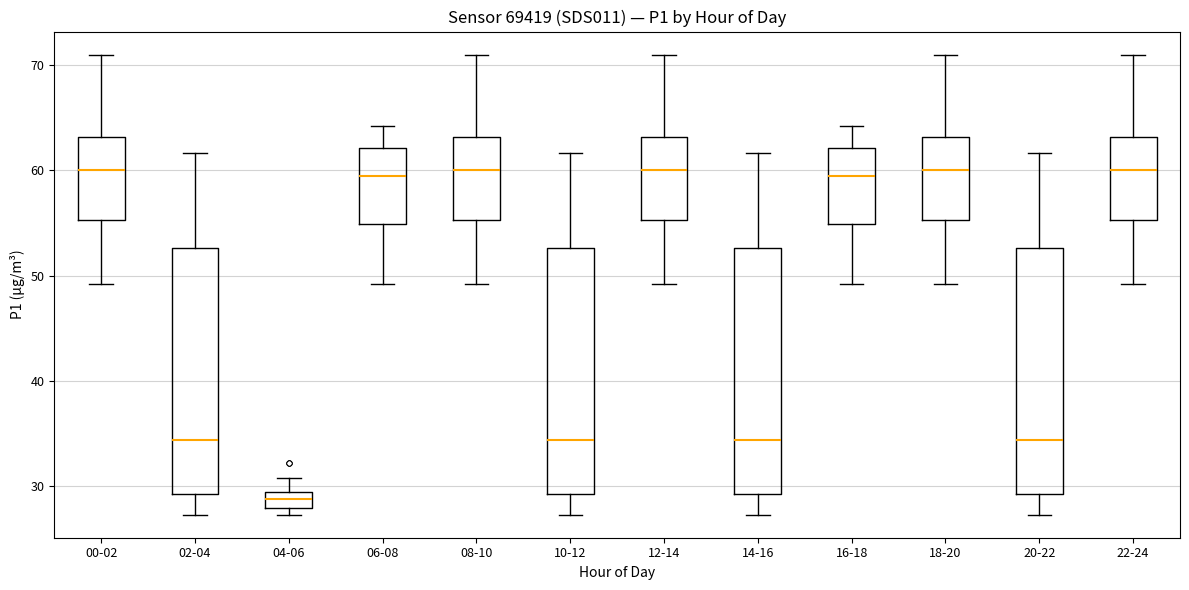

Reading left to right, read every box against the y-axis: the position of its median line, the range the box covers, and the ends of its whiskers. The values are not printed on the chart, so give them approximately, as read against the axis.

00-02: median 60, box 55 to 63, whiskers 49 to 71
02-04: median 34, box 29 to 53, whiskers 27 to 62
04-06: median 29 (inside the box), box 28 to 29, whiskers 27 to 31
06-08: median 60, box 55 to 62, whiskers 49 to 64
08-10: median 60, box 55 to 63, whiskers 49 to 71
10-12: median 34, box 29 to 53, whiskers 27 to 62
12-14: median 60, box 55 to 63, whiskers 49 to 71
14-16: median 34, box 29 to 53, whiskers 27 to 62
16-18: median 60, box 55 to 62, whiskers 49 to 64
18-20: median 60, box 55 to 63, whiskers 49 to 71
20-22: median 34, box 29 to 53, whiskers 27 to 62
22-24: median 60, box 55 to 63, whiskers 49 to 71